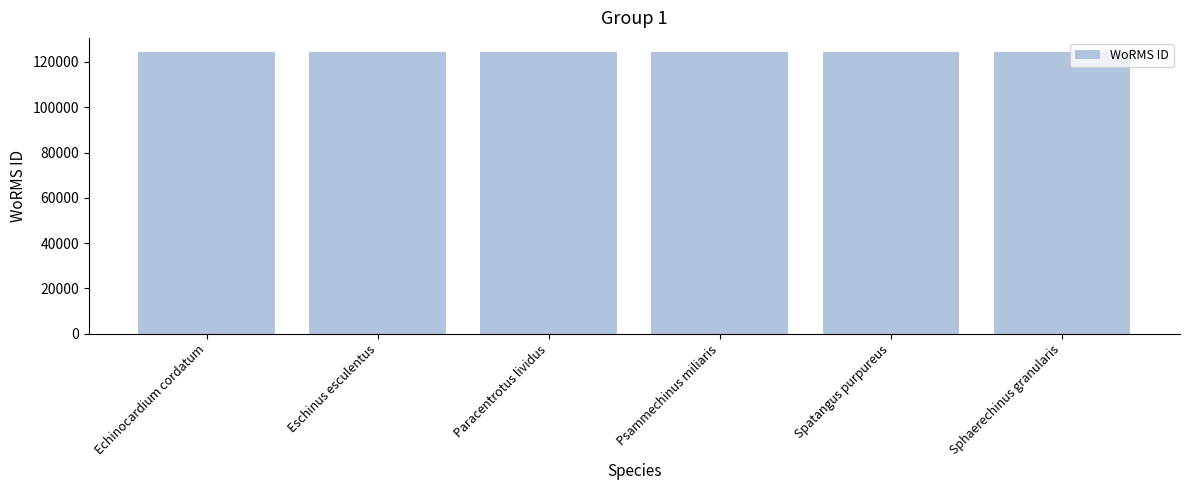

What is the value of the 1st bar from the left?

124392